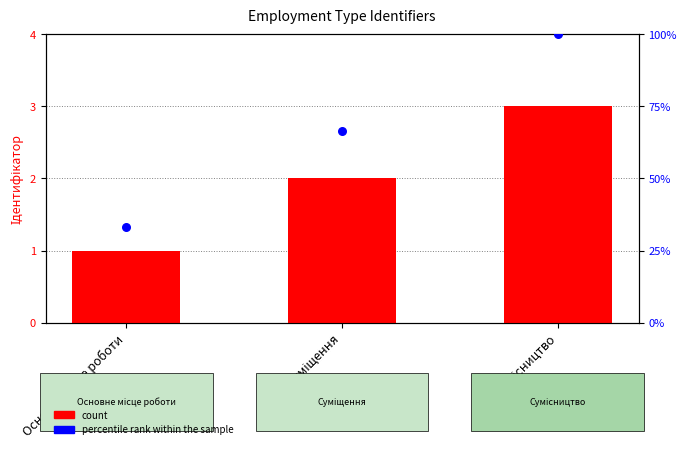

Is the value of percentile rank within the sample at Основне місце роботи greater than the value of count at Сумісництво?

Yes